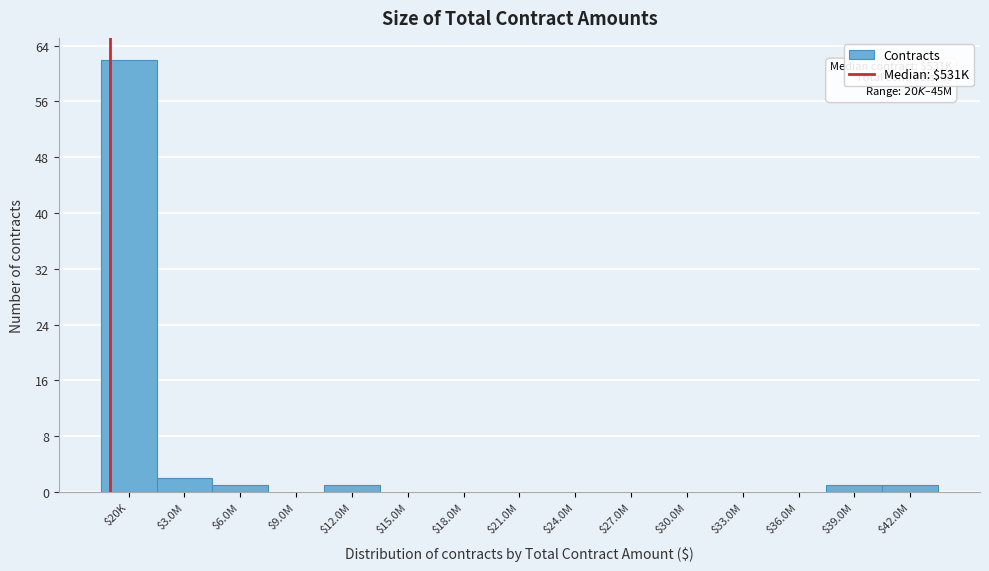

Is it true that the value at $20K is 62?

True